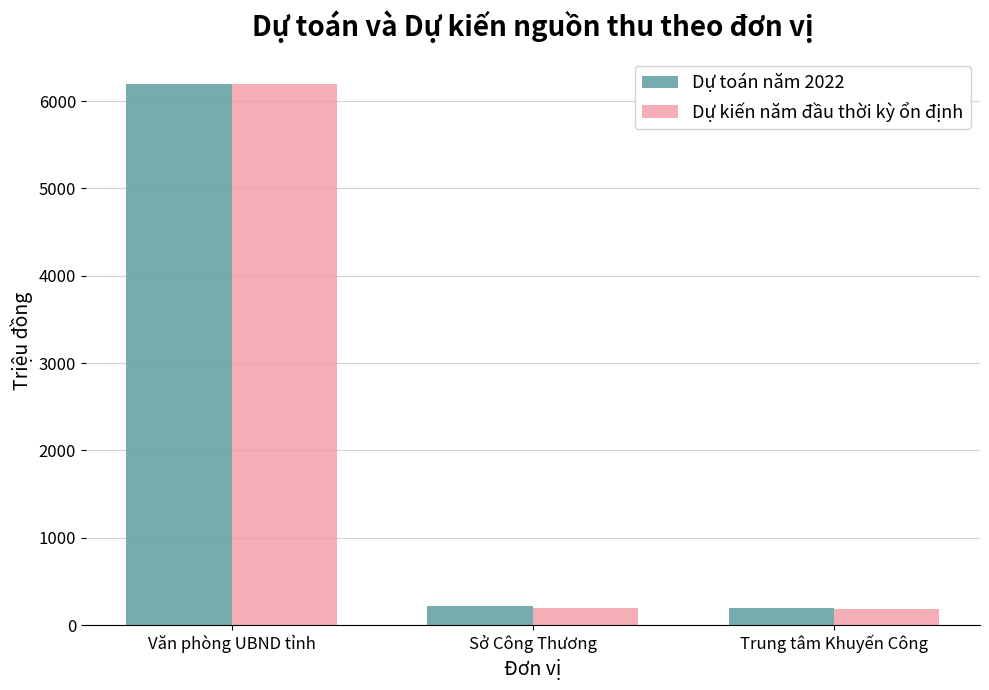

What is the greatest value displayed?

6200.0